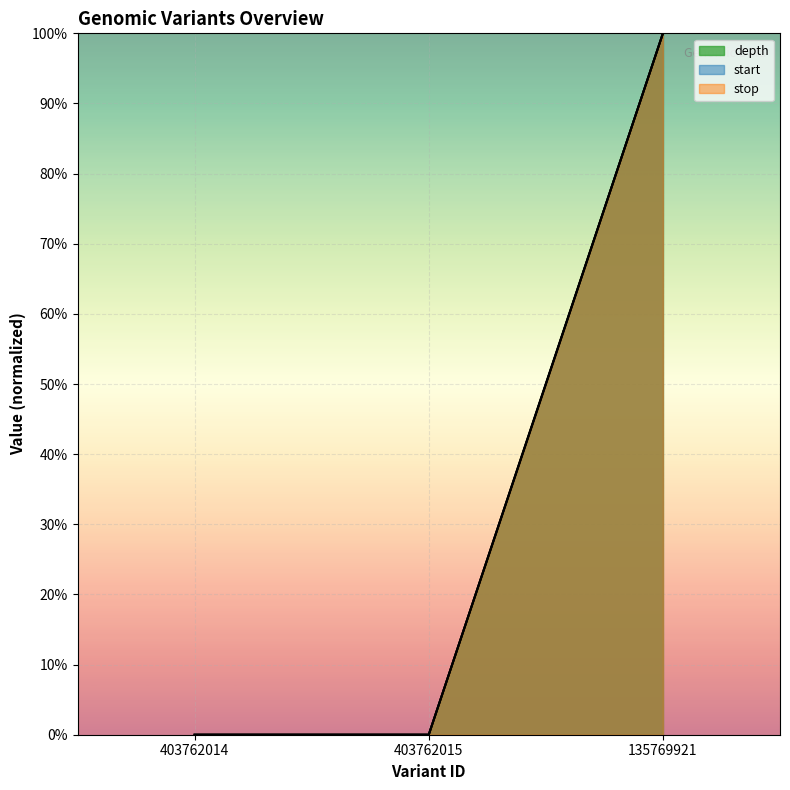

Reading left to right, transcribe all the data shown in this chart.

depth: 403762014=0	403762015=0	135769921=100
start: 403762014=0	403762015=0	135769921=100
stop: 403762014=0	403762015=0	135769921=100